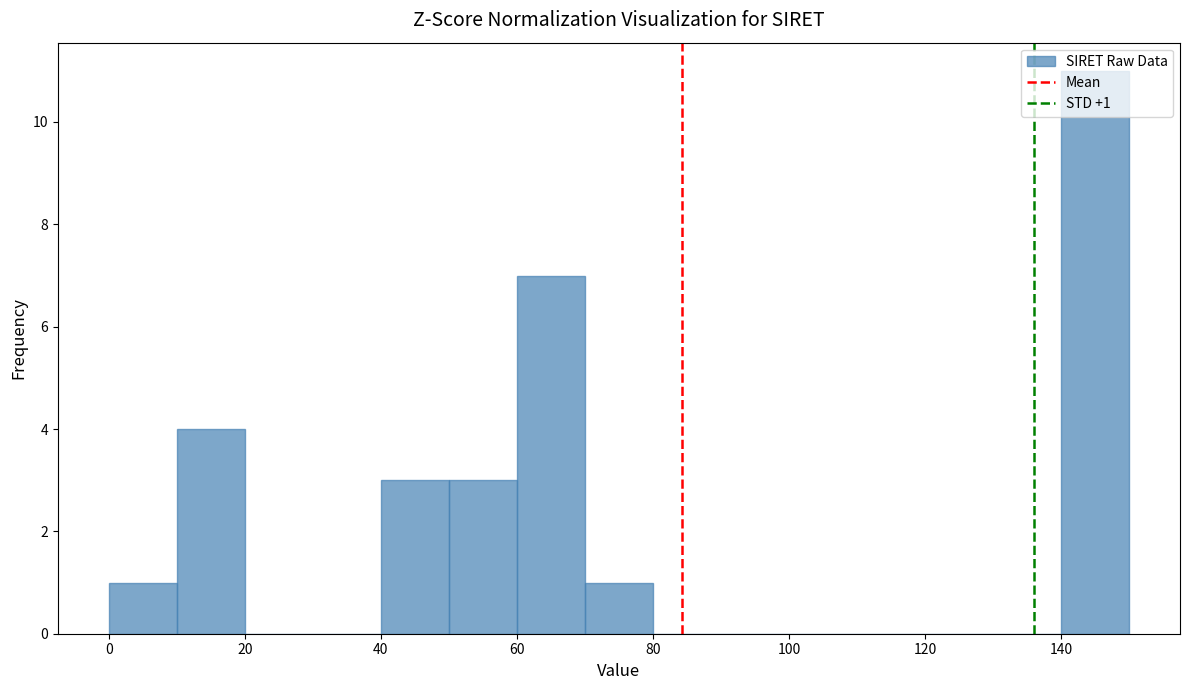

Which range on the x-axis has the tallest bar?

140 to 150